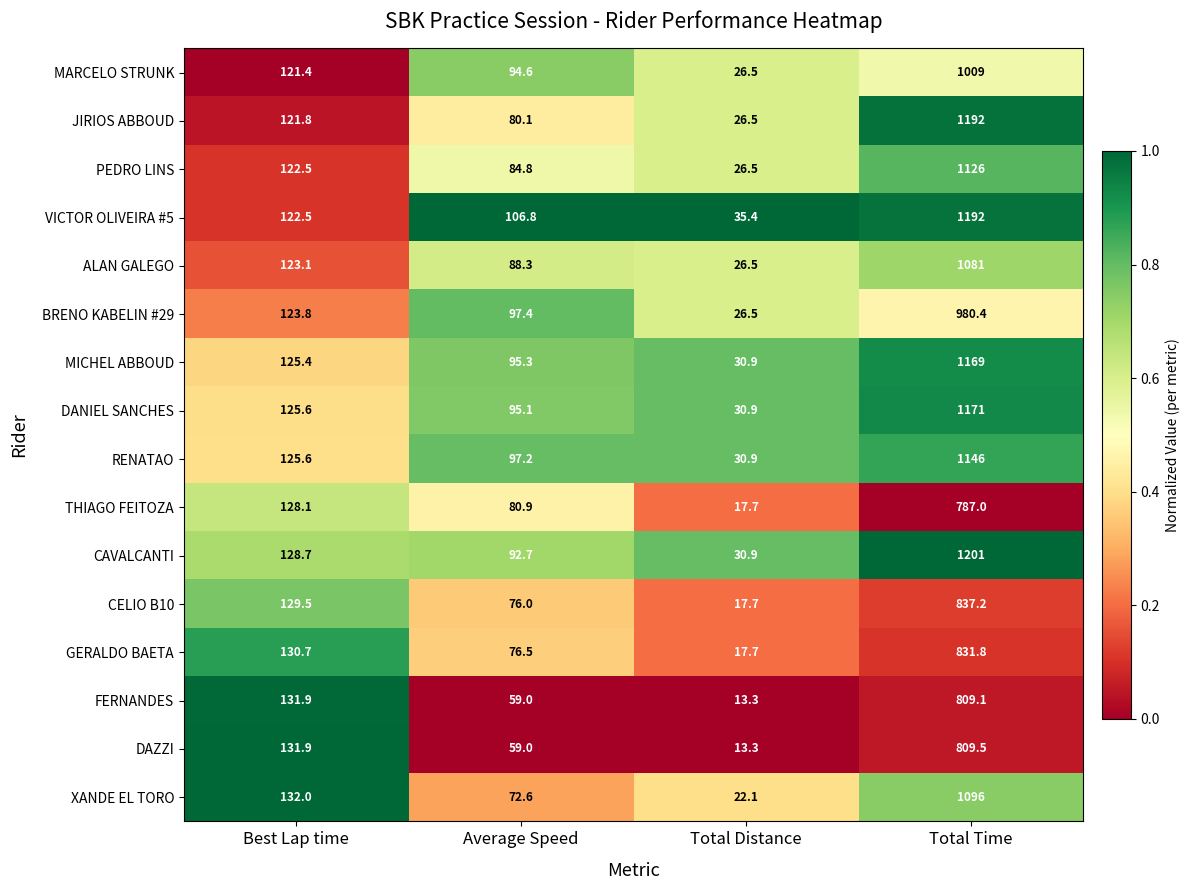

What is the total value across all series at Average Speed?

1356.3